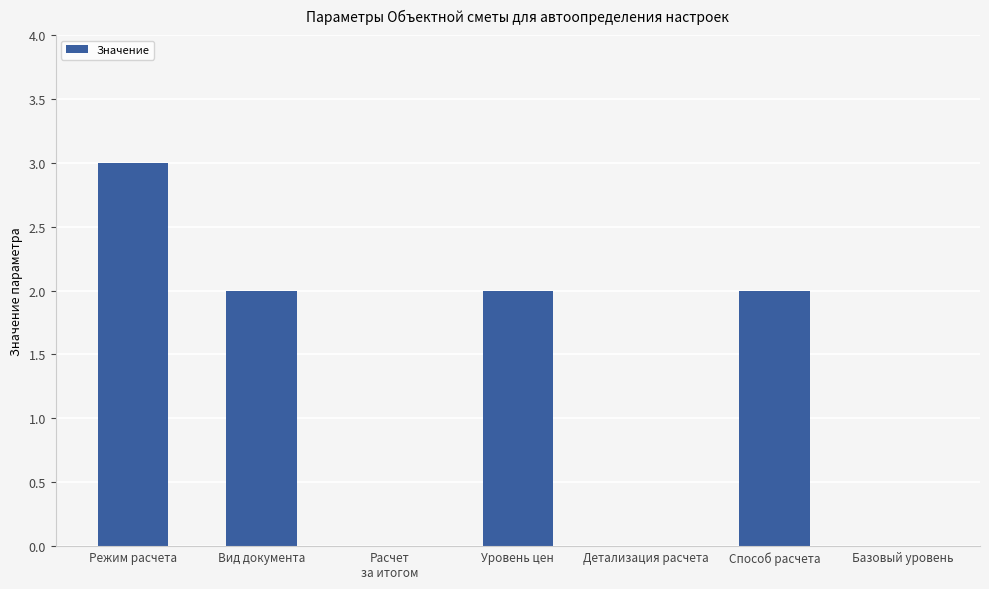

Approximately how many times larger is the value at Способ расчета compared to Уровень цен?

1.0